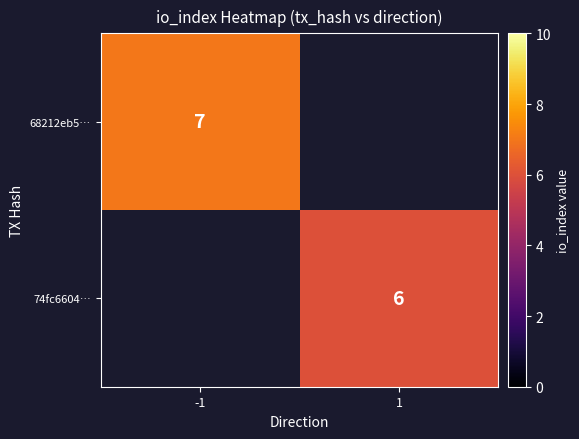

Is it true that 68212eb5… equals 12 at -1?

False